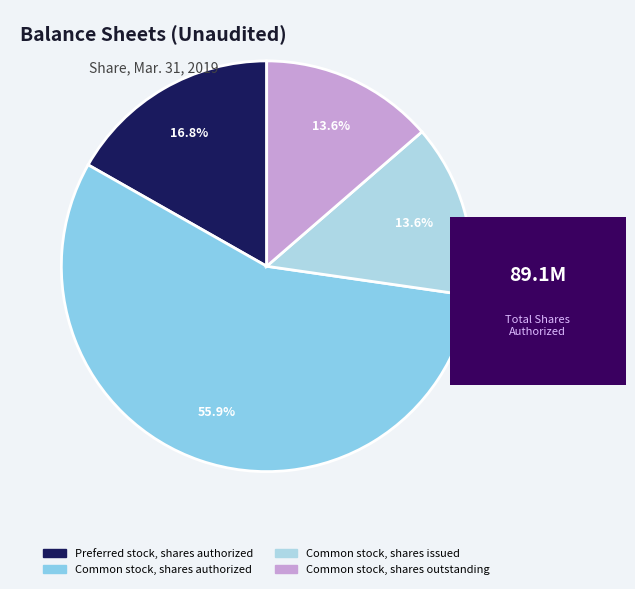

How many slices are in this pie chart?

4